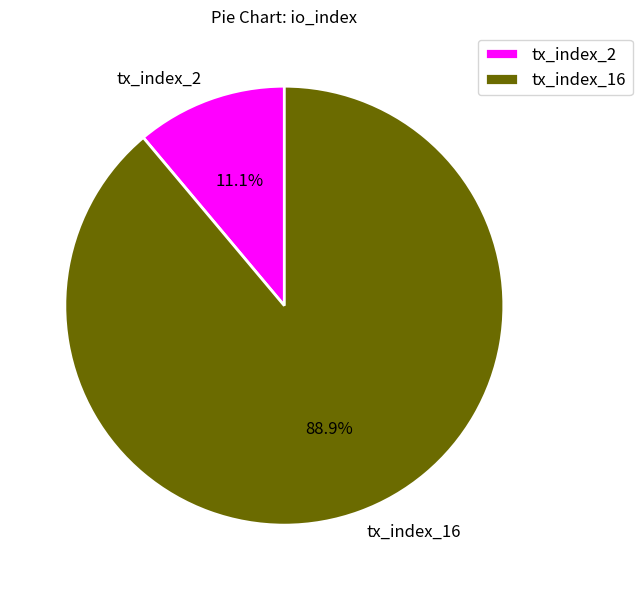

The tx_index_16 slice represents 89% of the pie. True or false?

True